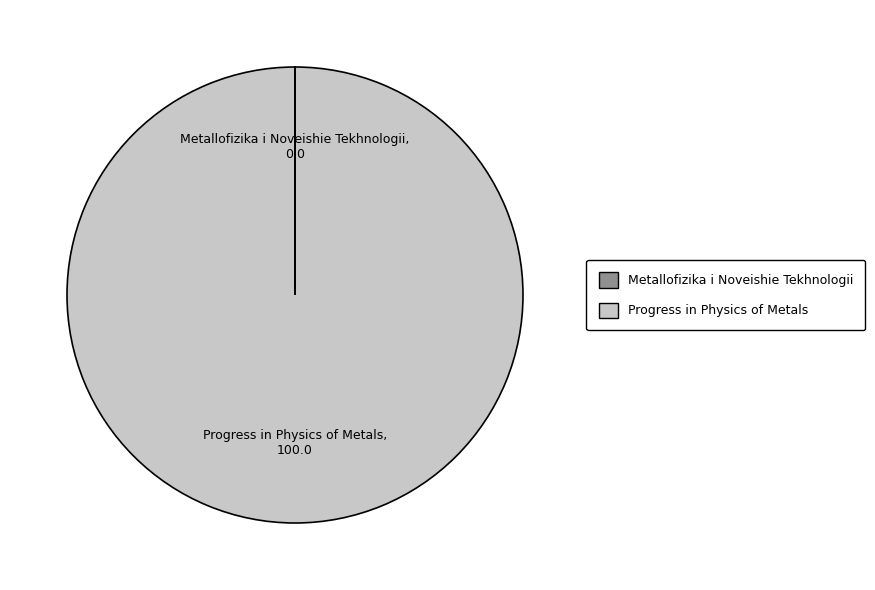

What is the largest slice in the pie chart?

Progress in Physics of Metals